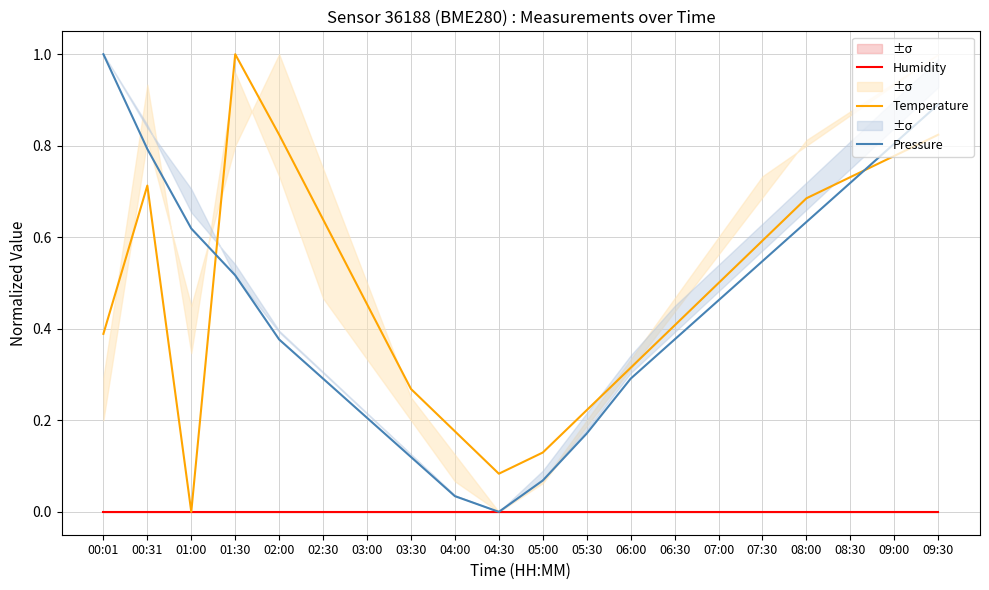

True or false: Humidity has more than 1 interior local peaks.

False